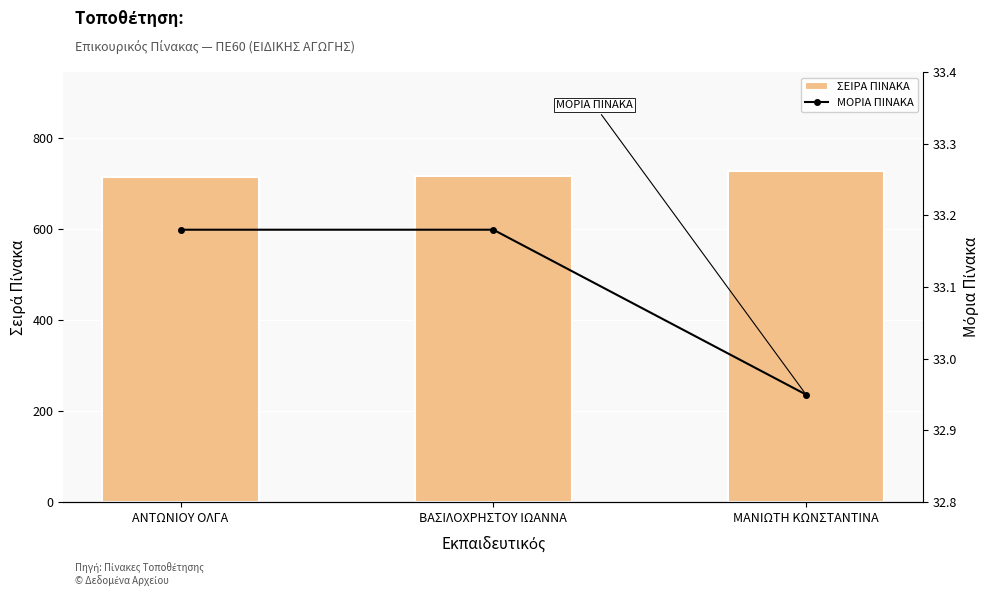

What is the sum of all ΣΕΙΡΑ ΠΙΝΑΚΑ values?

2159.0